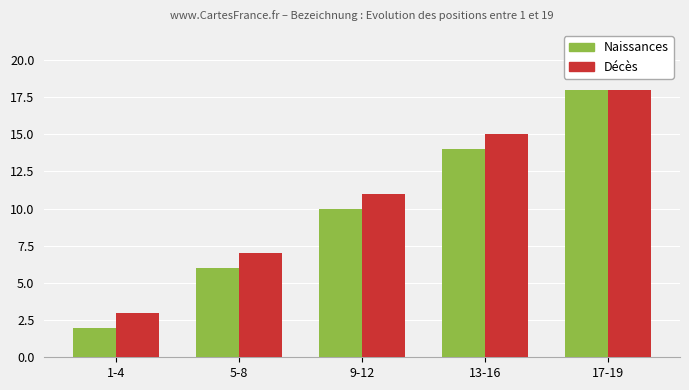

How many bars are there in total?

10